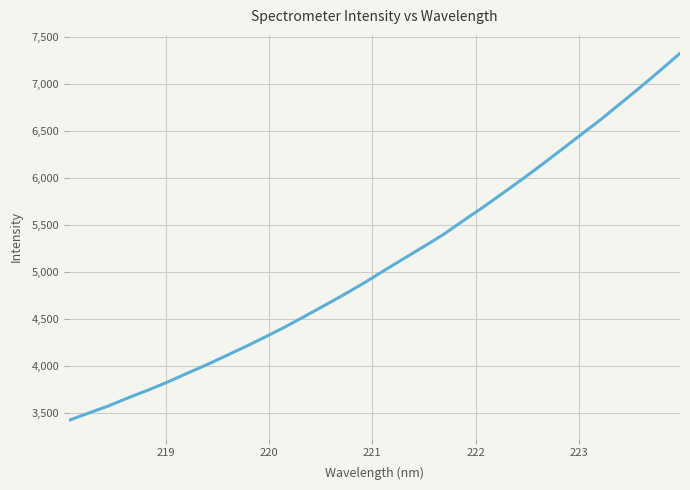

What is the maximum value shown in the chart?

7325.6